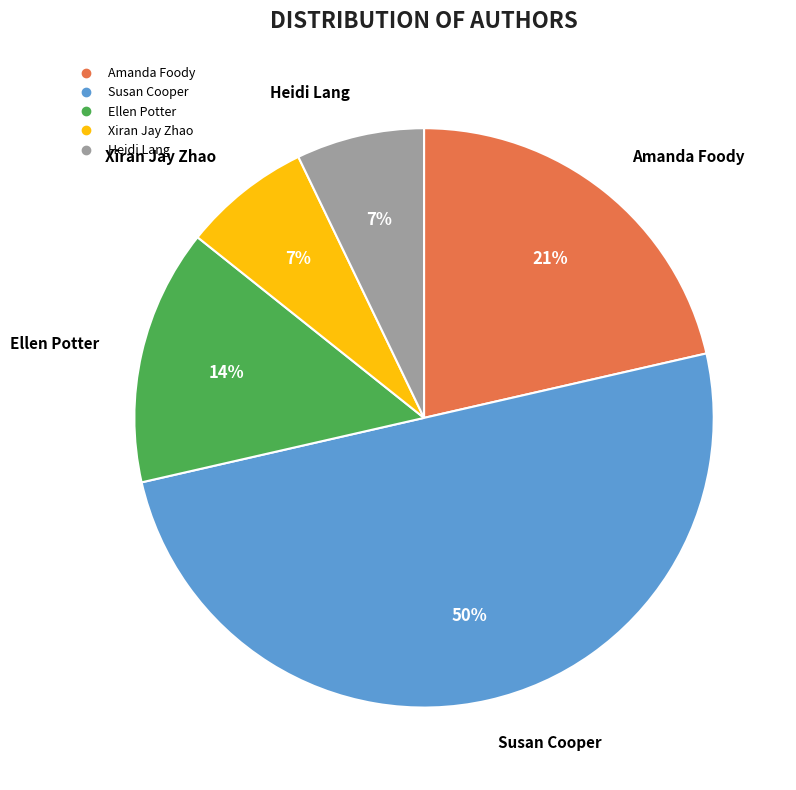

To the nearest percent, what is the difference between the largest and smallest slice percentages?

43%